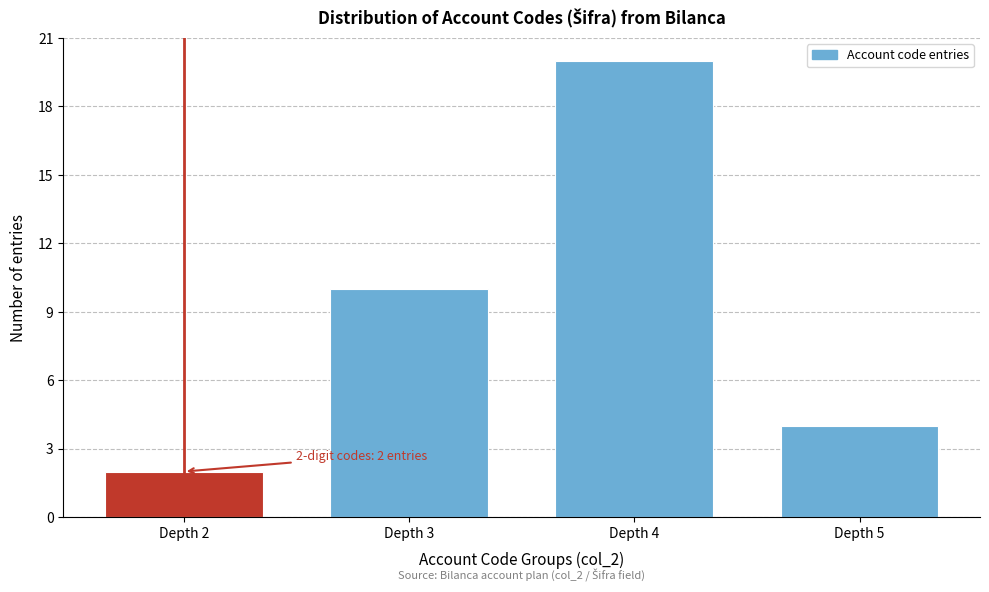

Reading left to right, list all the values displayed in this chart.

Depth 2=2	Depth 3=10	Depth 4=20	Depth 5=4